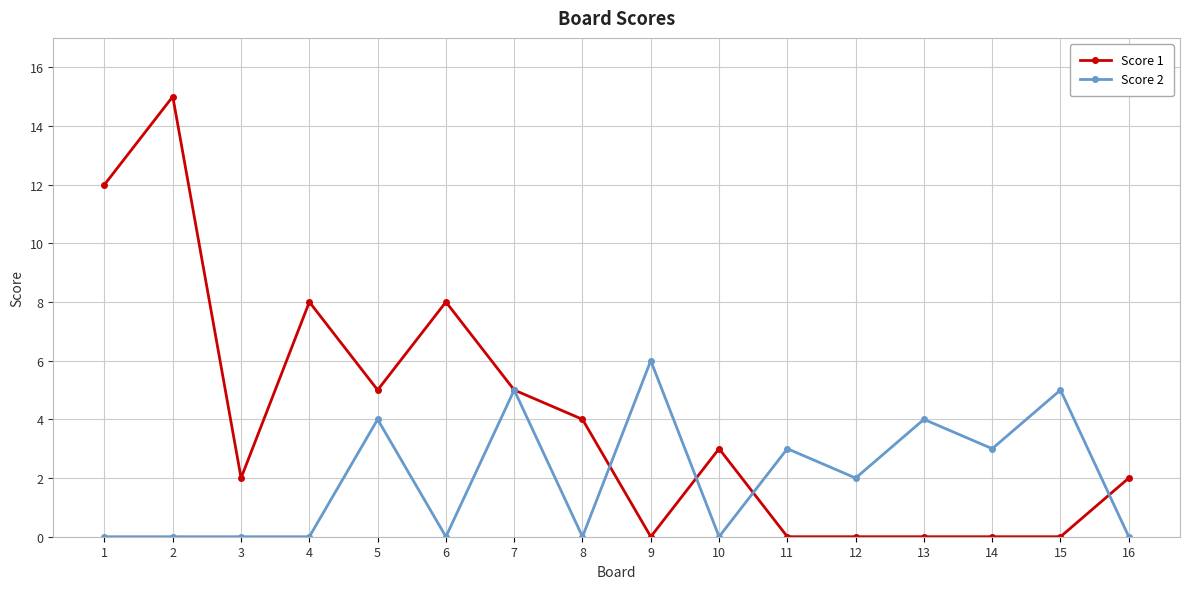

Which series has the largest range (max minus min)?

Score 1